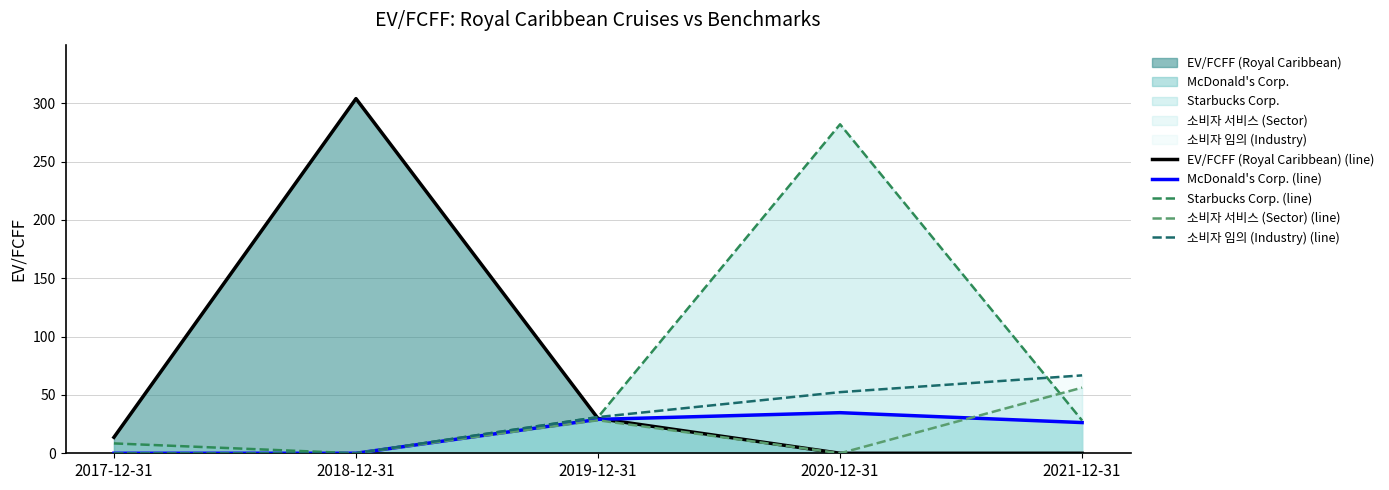

True or false: McDonald's Corp. (line) and 소비자 임의 (Industry) (line) intersect in this chart.

False